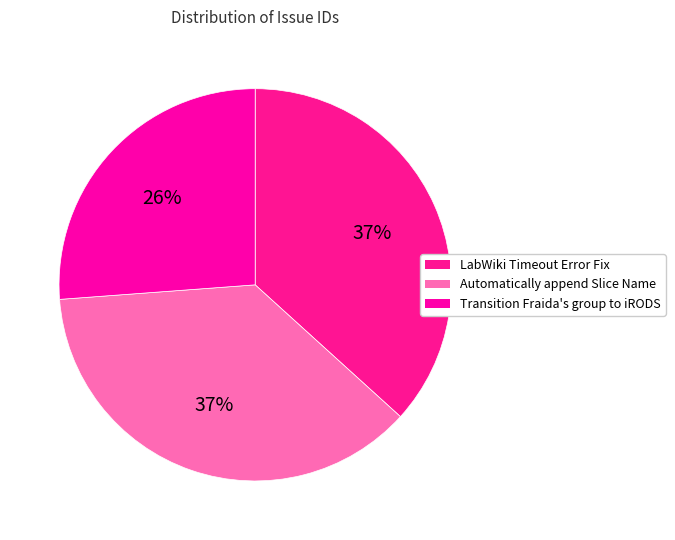

What is the change in value from LabWiki Timeout Error Fix to Transition Fraida's group to iRODS?

-29